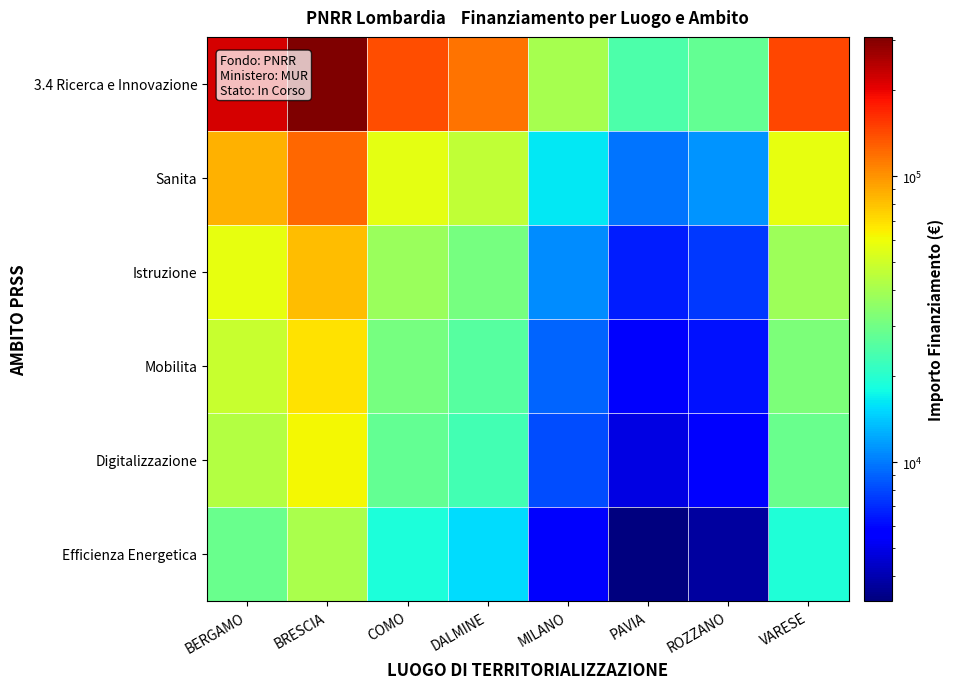

Reading left to right, what are all the values shown in this chart?

3.4 Ricerca e Innovazione: BERGAMO=216355.0	BRESCIA=307126.1	COMO=140011.6	DALMINE=116274.0	MILANO=40620.9	PAVIA=24559.9	ROZZANO=27928.1	VARESE=143581.6
Sanita: BERGAMO=86542.0	BRESCIA=122850.4	COMO=56004.7	DALMINE=46509.6	MILANO=16248.4	PAVIA=9824.0	ROZZANO=11171.2	VARESE=57432.6
Istruzione: BERGAMO=57694.7	BRESCIA=81900.3	COMO=37336.4	DALMINE=31006.4	MILANO=10832.2	PAVIA=6549.3	ROZZANO=7447.5	VARESE=38288.4
Mobilita: BERGAMO=48078.9	BRESCIA=68250.2	COMO=31113.7	DALMINE=25838.7	MILANO=9026.9	PAVIA=5457.8	ROZZANO=6206.2	VARESE=31907.0
Digitalizzazione: BERGAMO=43271.0	BRESCIA=61425.2	COMO=28002.3	DALMINE=23254.8	MILANO=8124.2	PAVIA=4912.0	ROZZANO=5585.6	VARESE=28716.3
Efficienza Energetica: BERGAMO=28847.3	BRESCIA=40950.1	COMO=18668.2	DALMINE=15503.2	MILANO=5416.1	PAVIA=3274.7	ROZZANO=3723.7	VARESE=19144.2